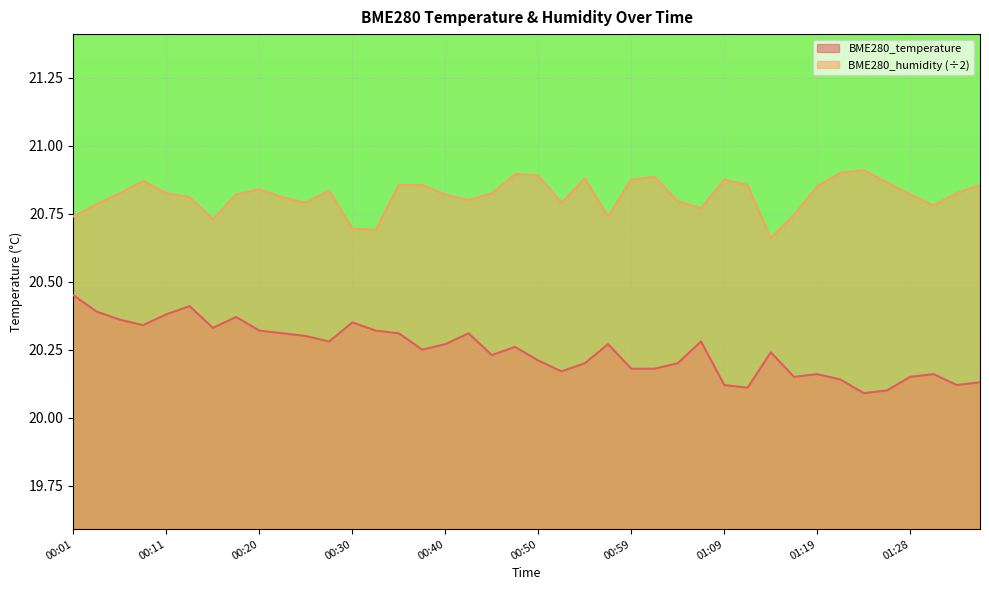

What is the difference between the BME280_humidity values at 00:33 and 00:28?

0.1